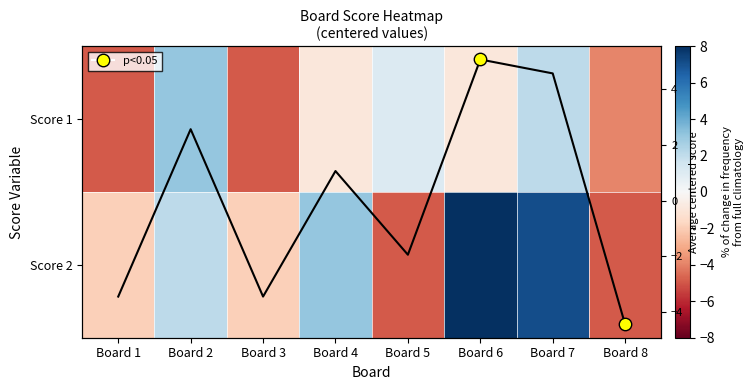

Which series has the widest spread of values?

Score 2